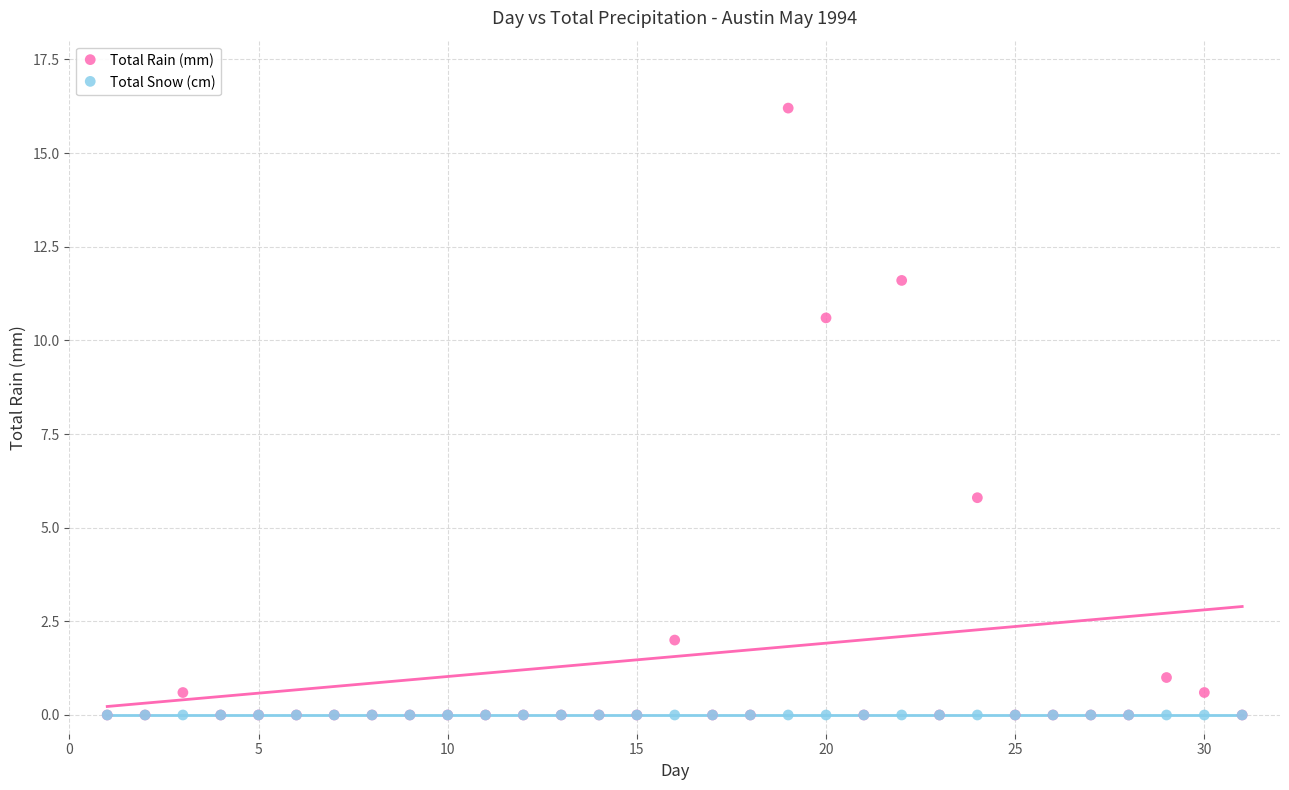

Which series reaches the maximum Y coordinate?

Total Rain (mm)